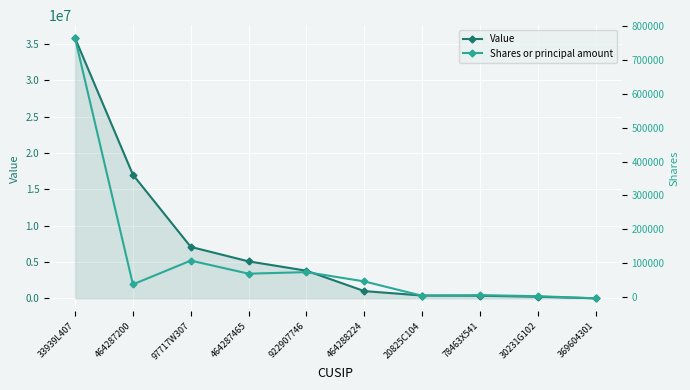

Count the number of data series in this chart.

2